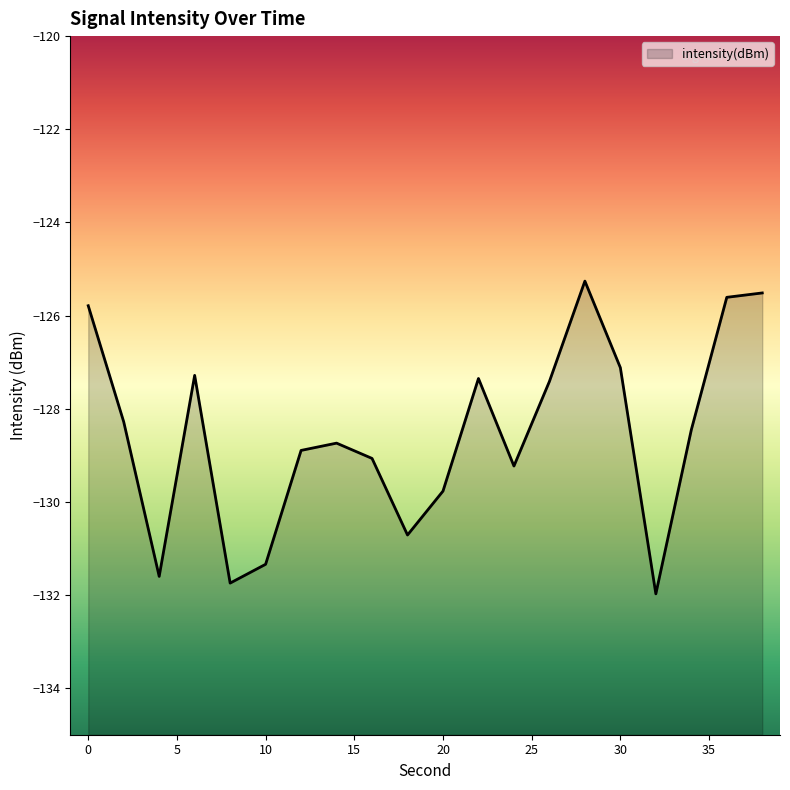

What is the sum of the values at 26 and 30?

-254.5